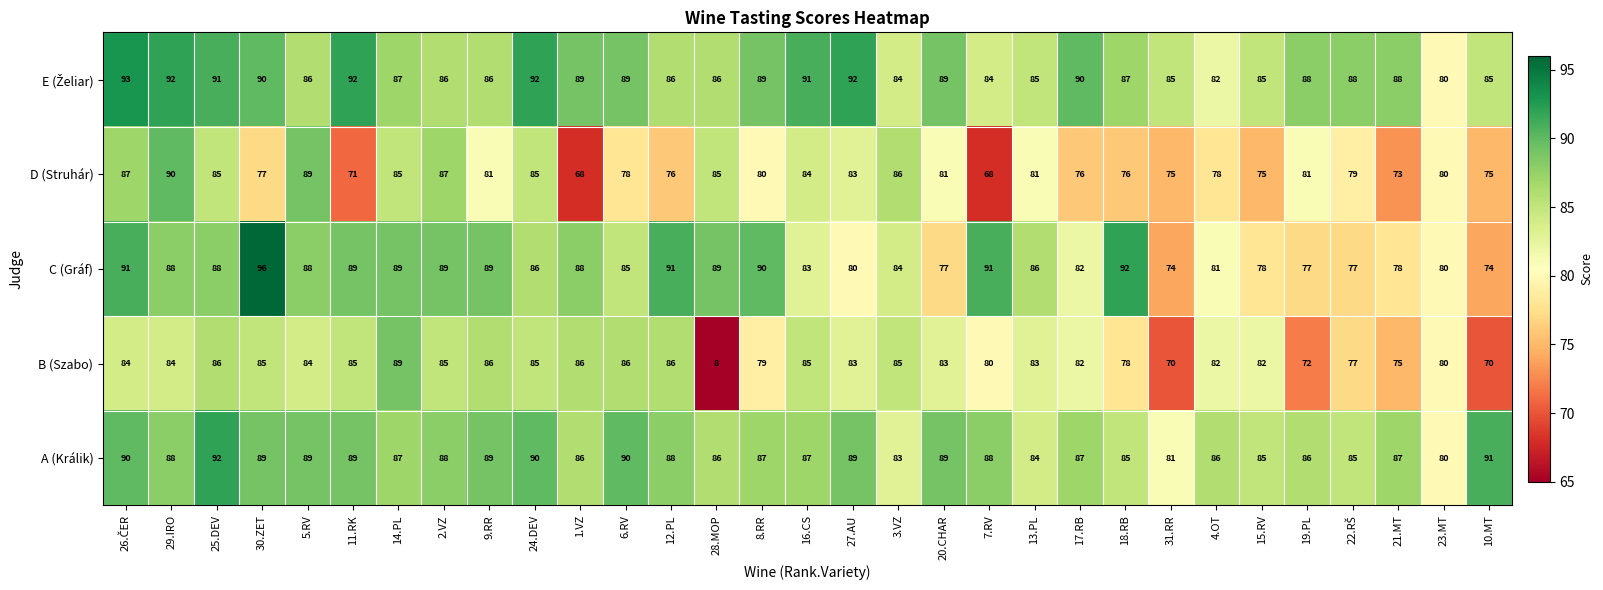

The value of B (Szabo) at 25.DEV is 39. True or false?

False